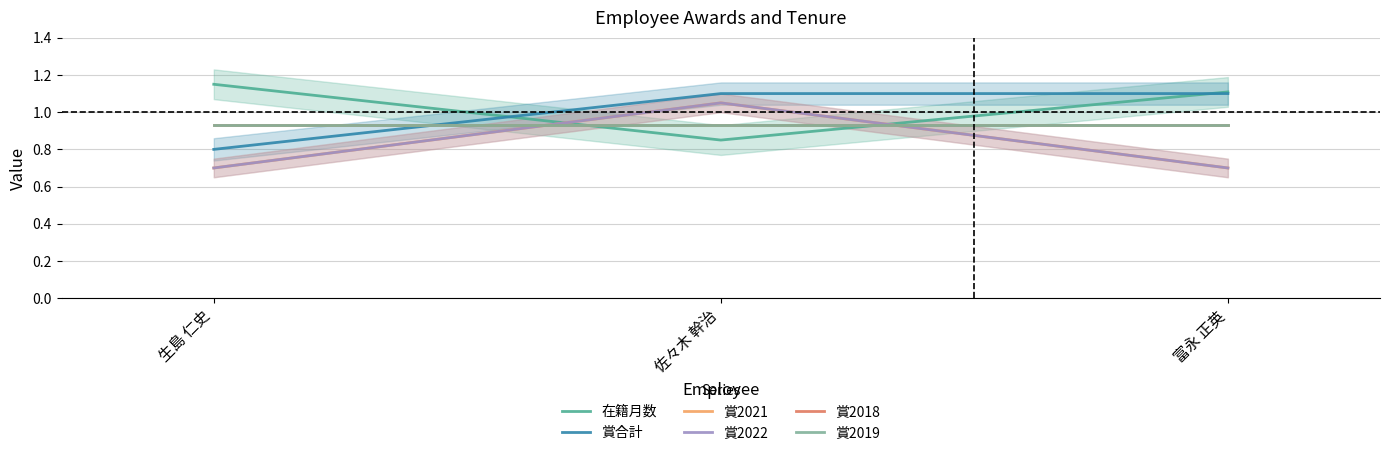

How many distinct data groups are displayed?

6